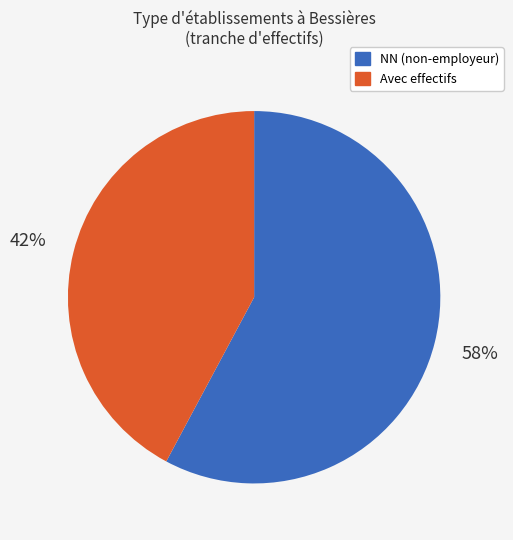

How many segments does this pie chart have?

2